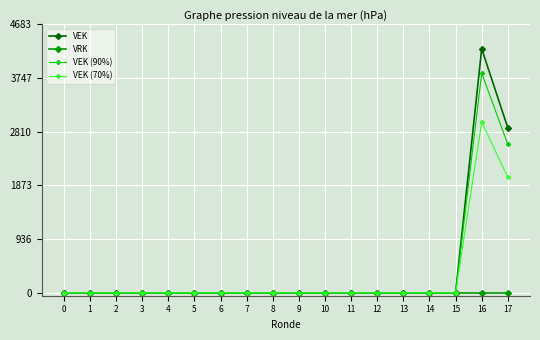

Which series has the largest range (max minus min)?

VEK